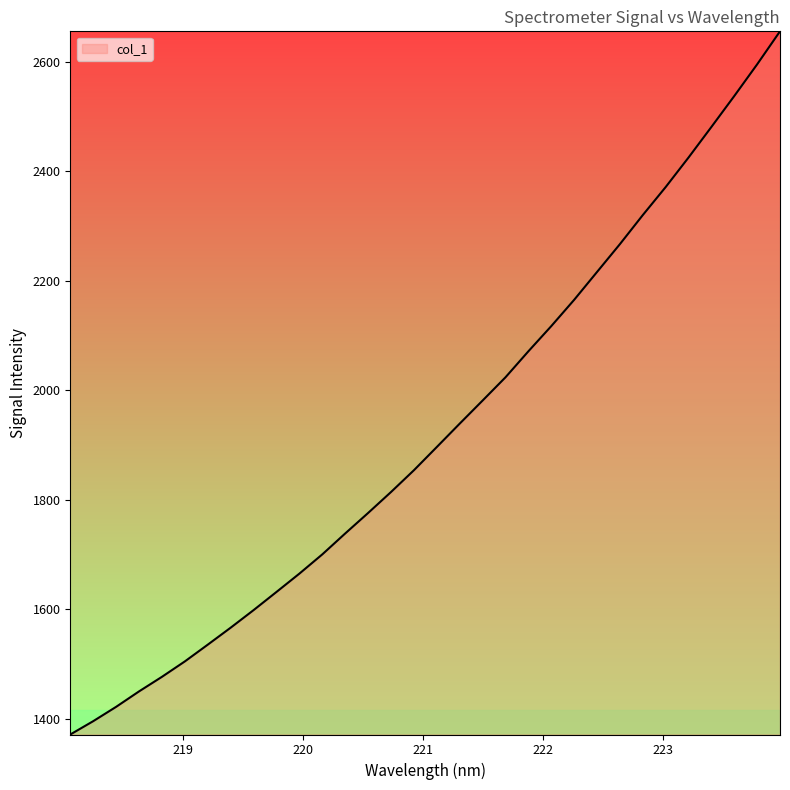

What is the difference between the maximum and minimum values?

1284.1